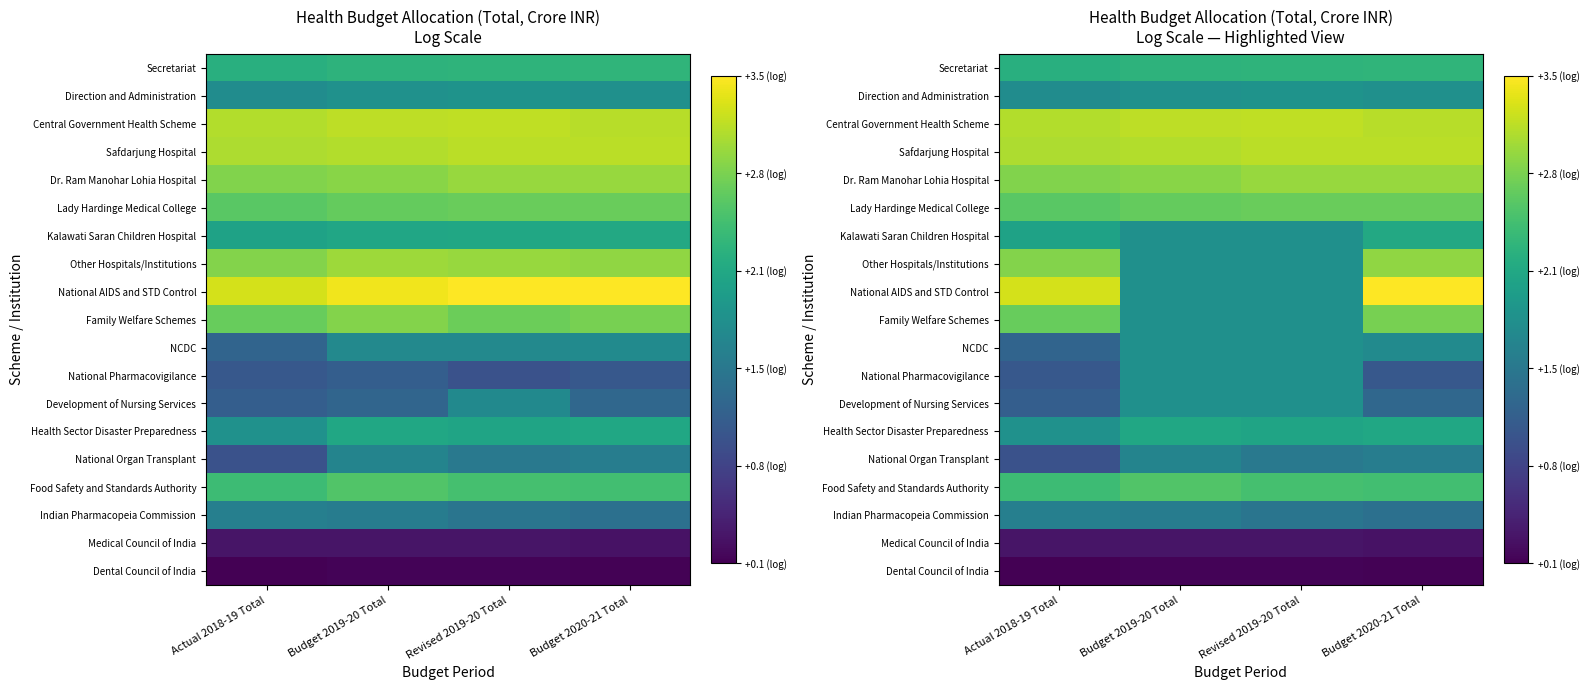

What is the average value of the Kalawati Saran Children Hospital series?

1.9